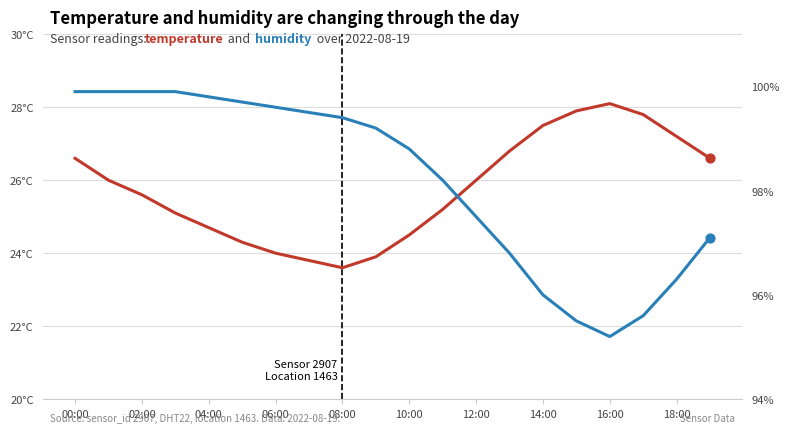

At which category is the sum across all series the highest?

00:00